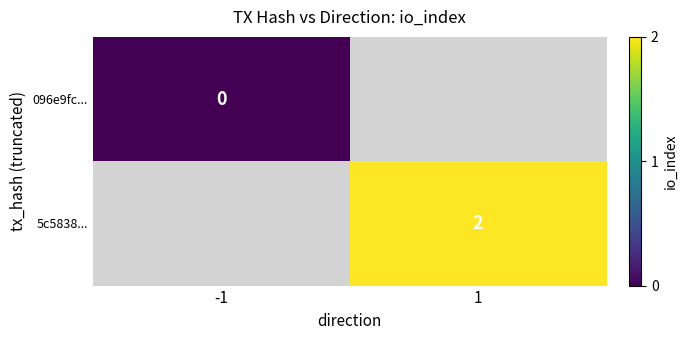

What is the maximum value shown in the chart?

2.0